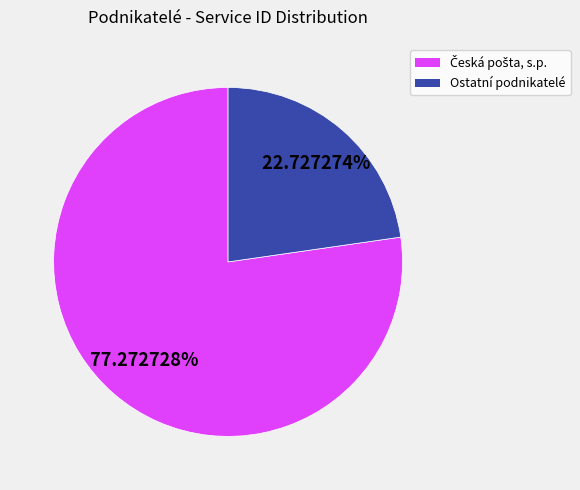

Count the number of slices in the pie.

2